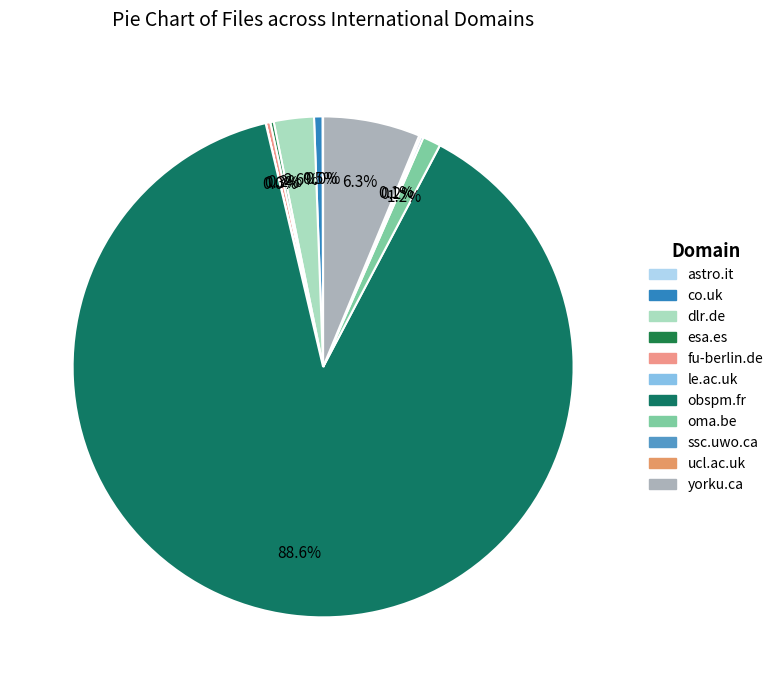

To the nearest percent, what is the difference between the largest and smallest slice percentages?

89%